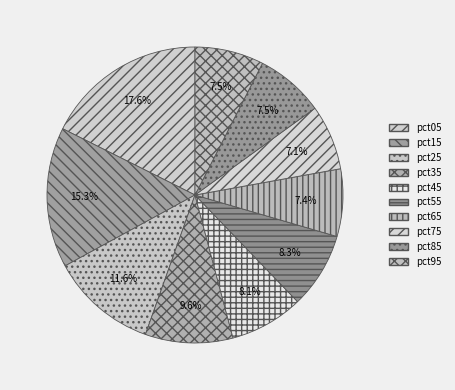

To the nearest percent, what is the difference between the pct45 and pct35 slice percentages?

2%